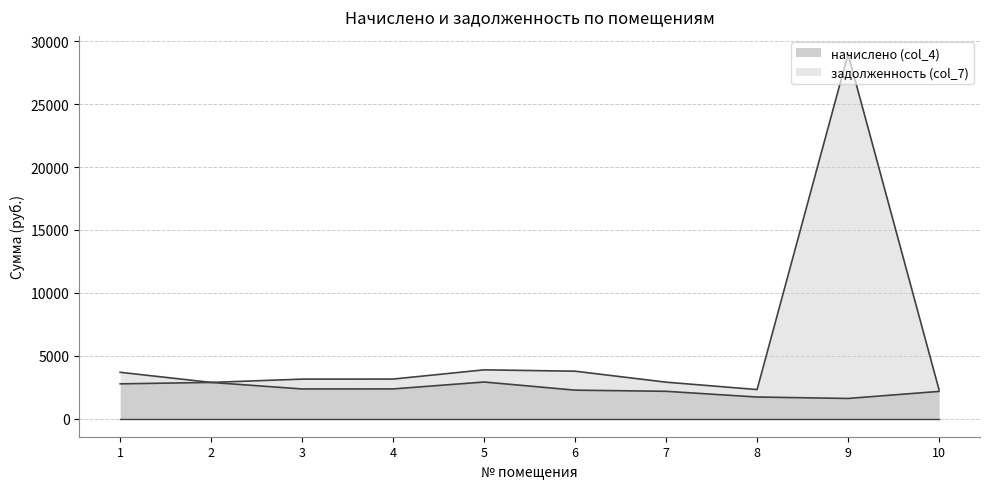

Where is начислено (col_4) nearest to the value 2249?

6